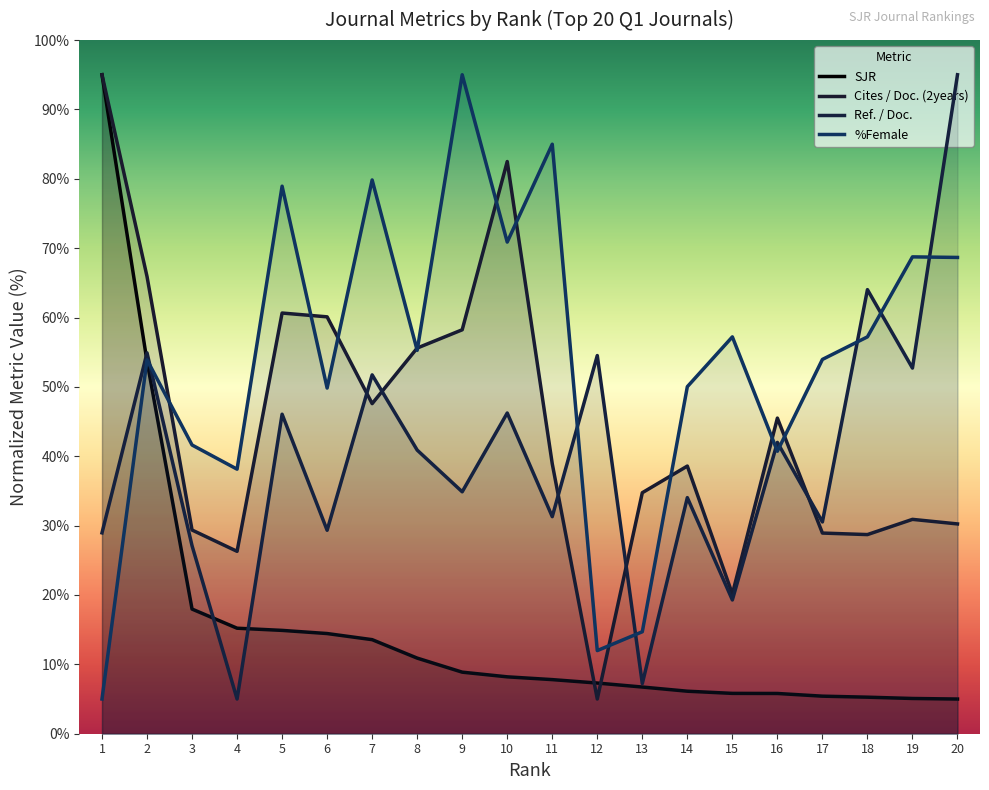

Which series ends up on top after the final intersection of %Female and Ref. / Doc.?

Ref. / Doc.